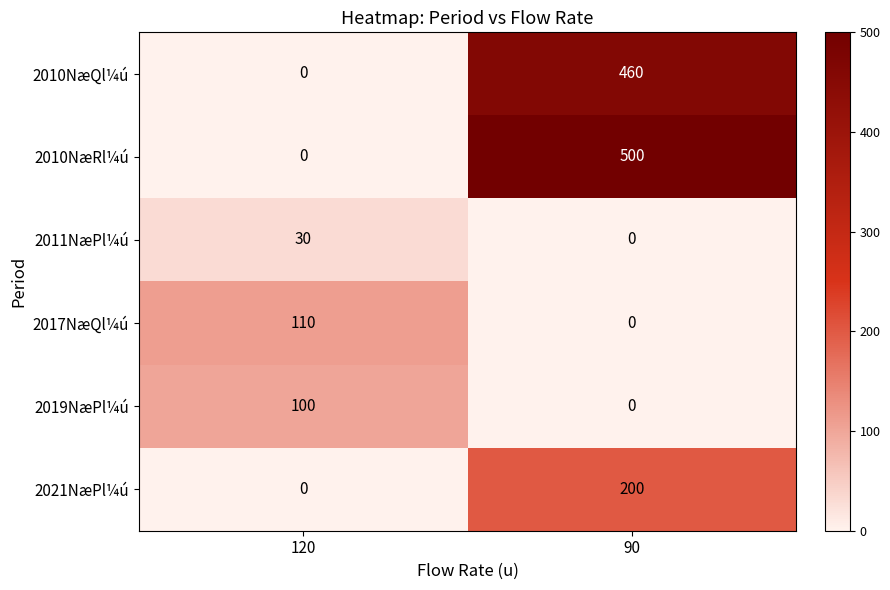

Reading left to right, extract all data points from this chart.

2010NæQl¼ú: 120=0	90=460
2010NæRl¼ú: 120=0	90=500
2011NæPl¼ú: 120=30	90=0
2017NæQl¼ú: 120=110	90=0
2019NæPl¼ú: 120=100	90=0
2021NæPl¼ú: 120=0	90=200